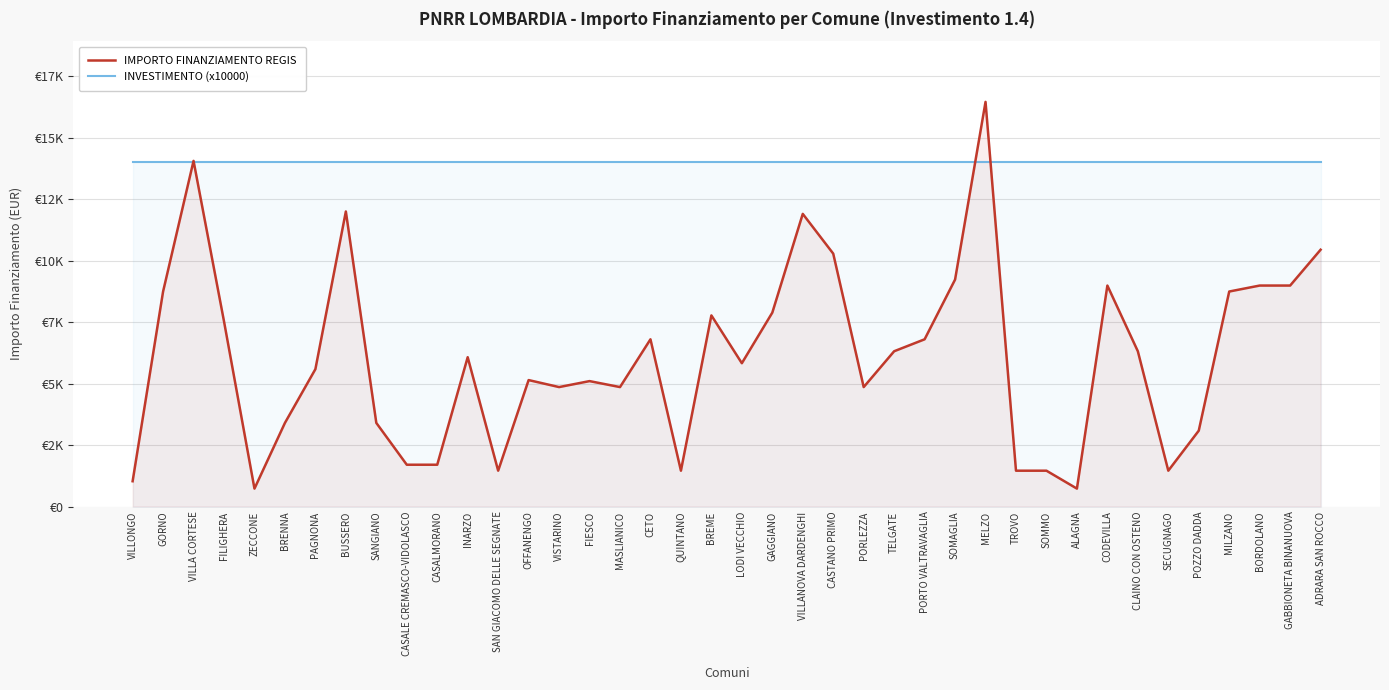

What is the approximate value of IMPORTO FINANZIAMENTO REGIS at FIESCO, to the nearest 100?

5100